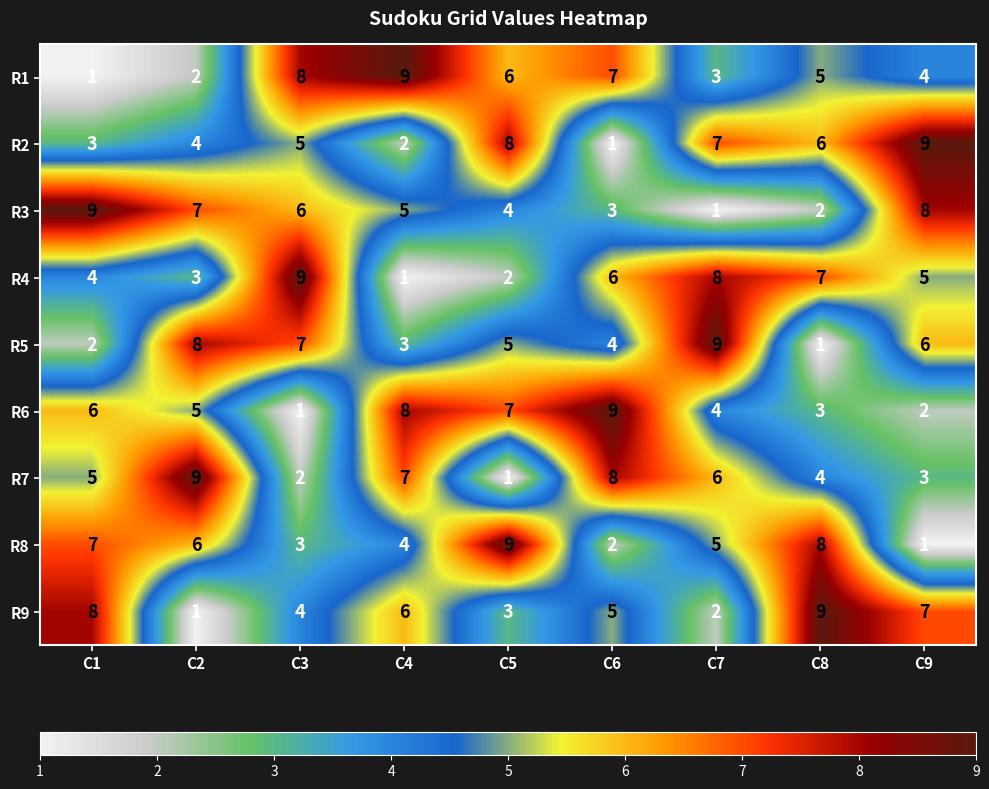

At which label does R6 first exceed 5?

C1